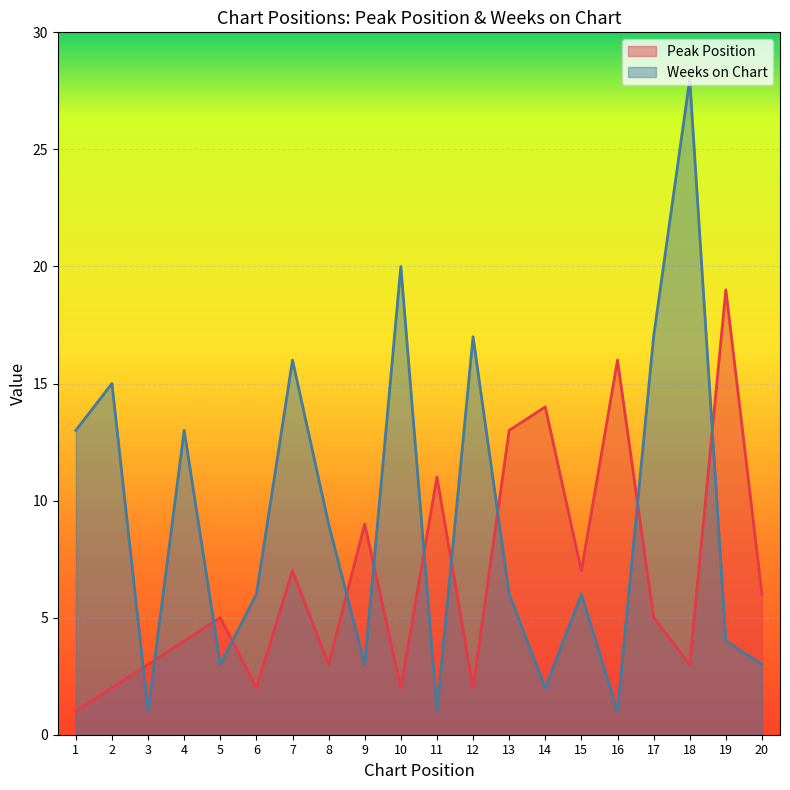

The Weeks on Chart series shows 11 at 18. True or false?

False